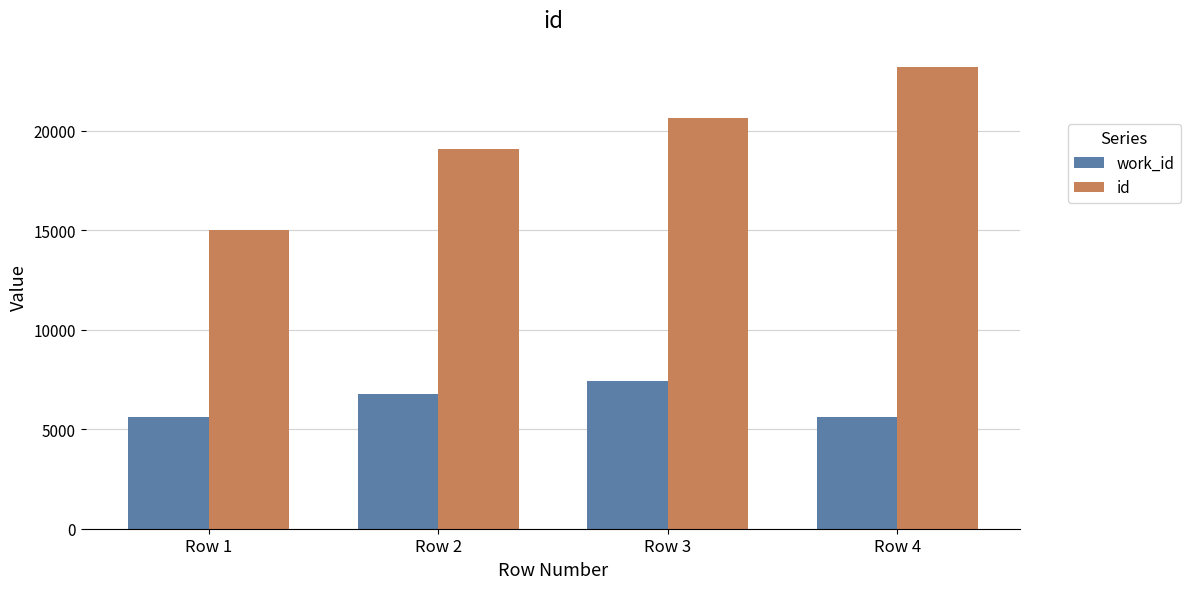

True or false: work_id has a value of 7439 at Row 3.

True